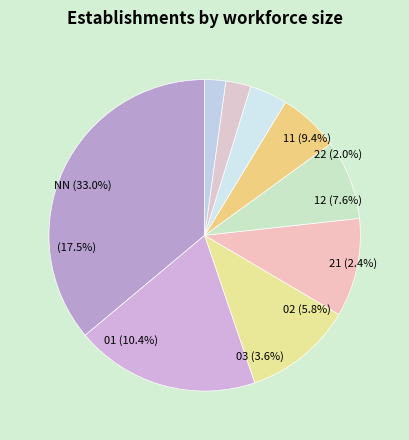

What is the change in value from 12 to 21?

-26